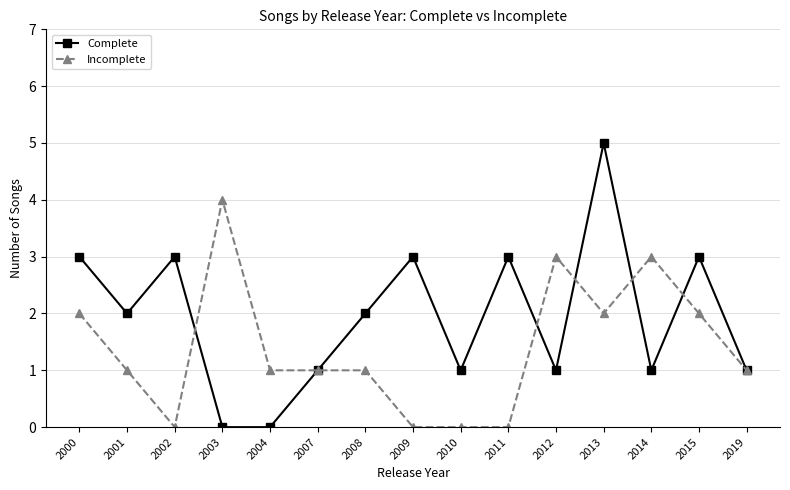

Which series has the largest total across all categories?

Complete